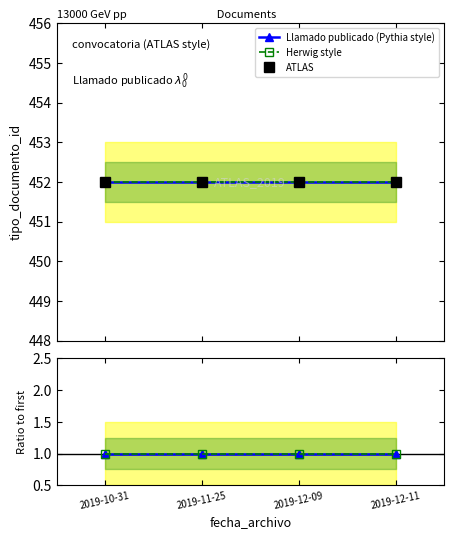

Is it true that Llamado publicado (Pythia style) equals 1 at 2019-10-31?

True